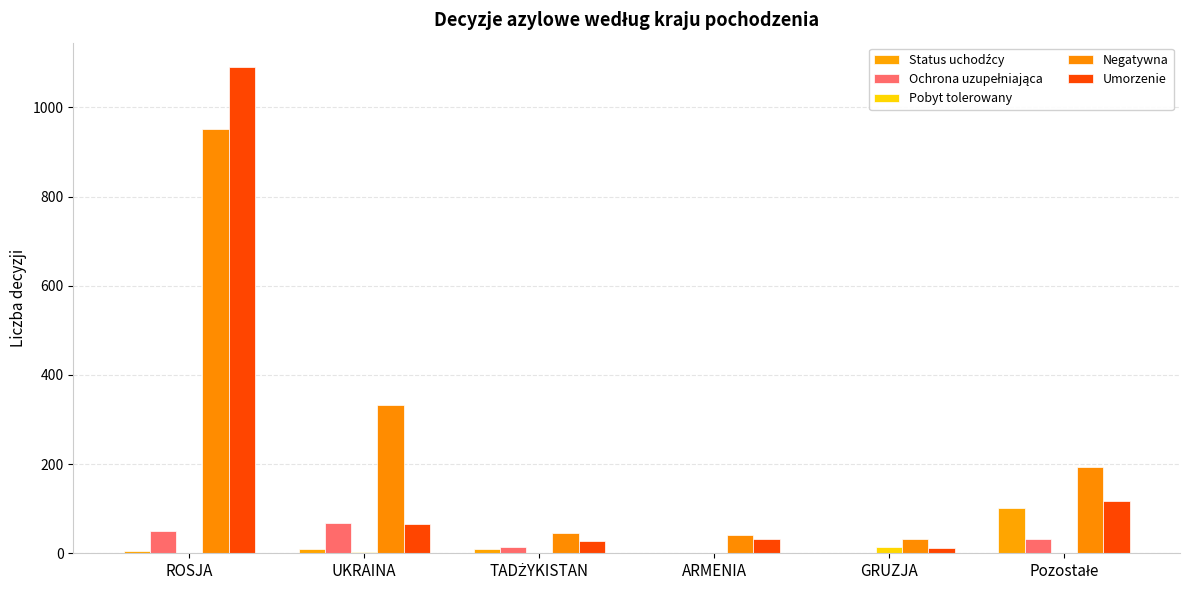

How many groups of bars are there?

6